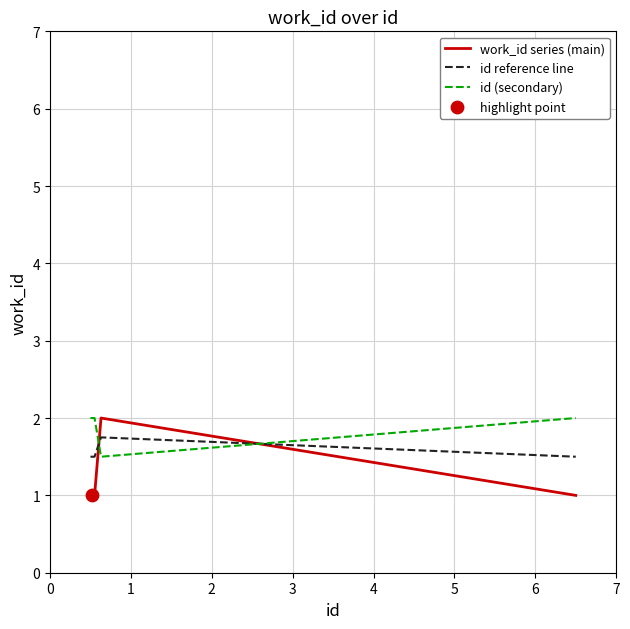

Which series has the largest total across all categories?

id (secondary)